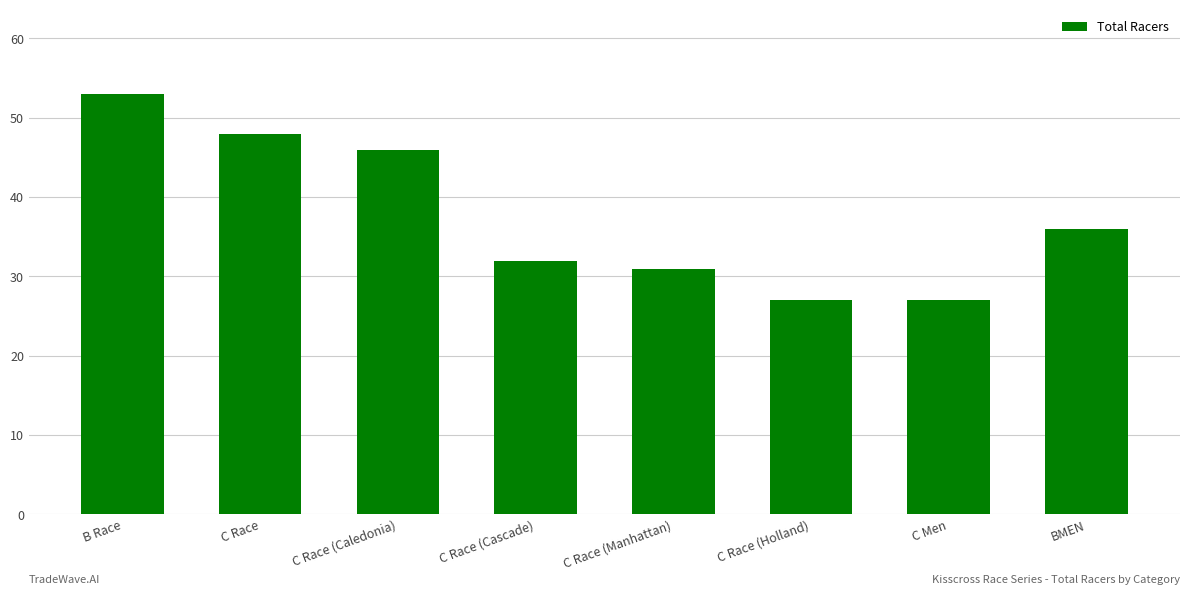

How many data points does each series have?

8